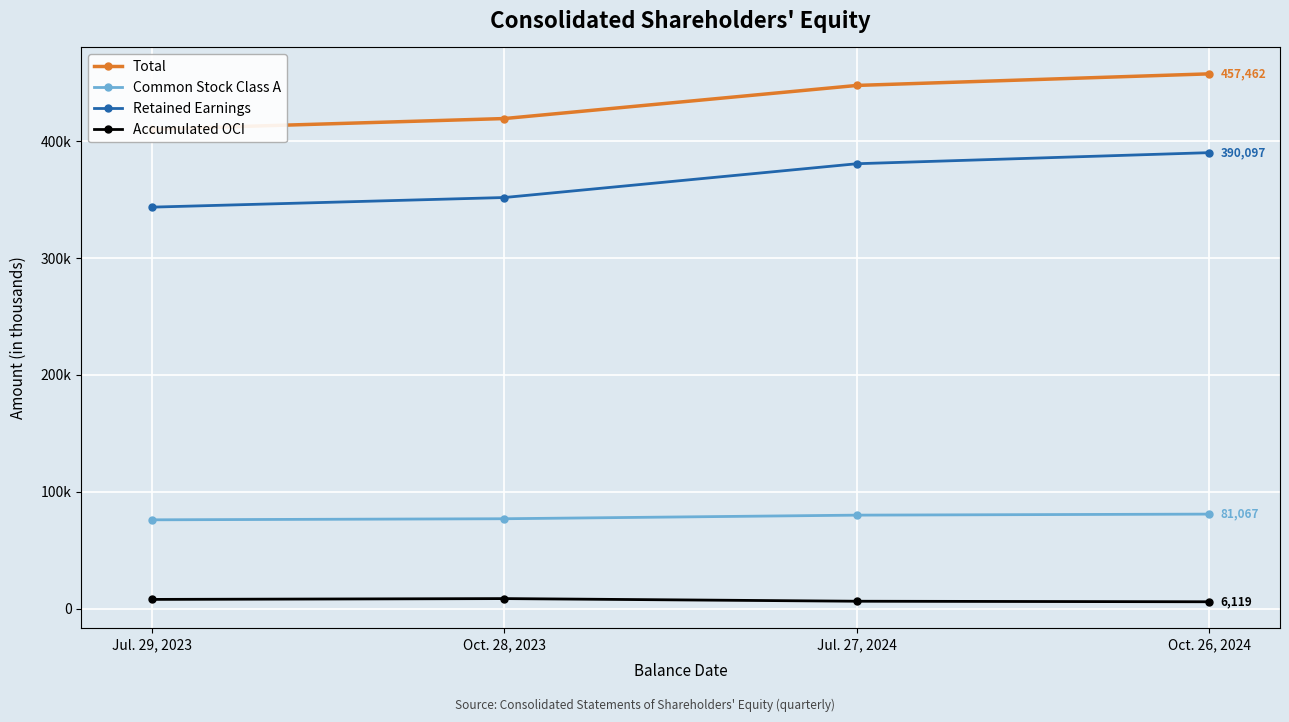

What are all the series names shown in the legend?

Total, Common Stock Class A, Retained Earnings, Accumulated OCI